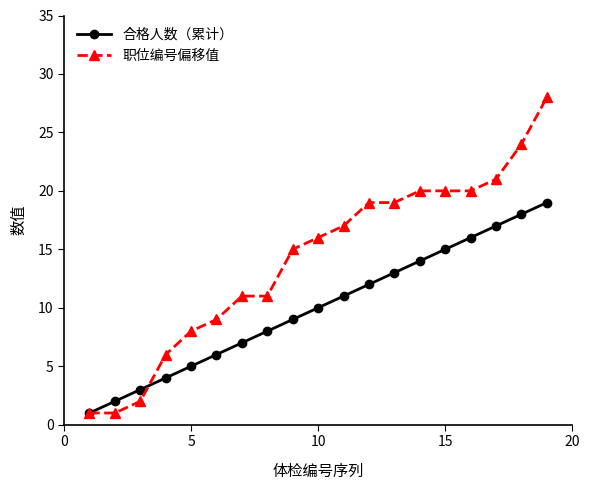

Which series has the largest range (max minus min)?

职位编号偏移值